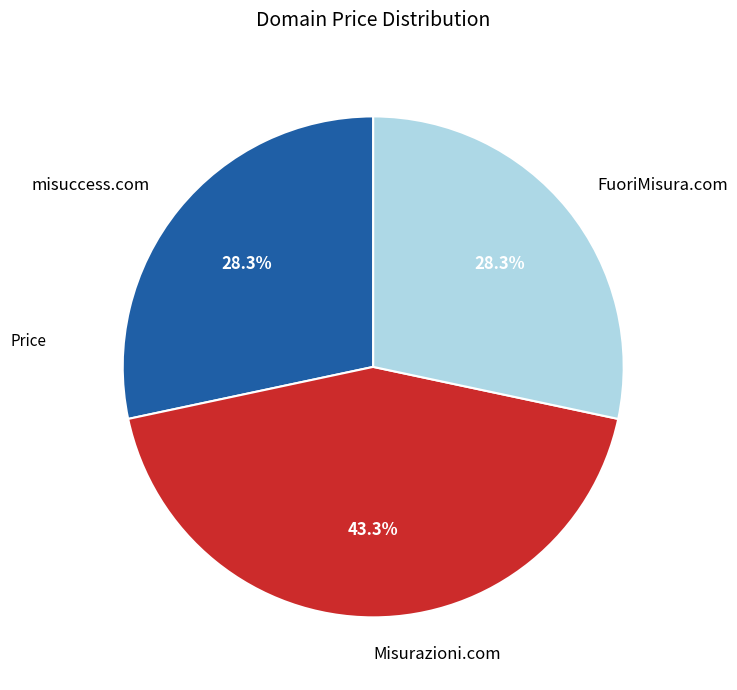

What is the largest slice in the pie chart?

Misurazioni.com